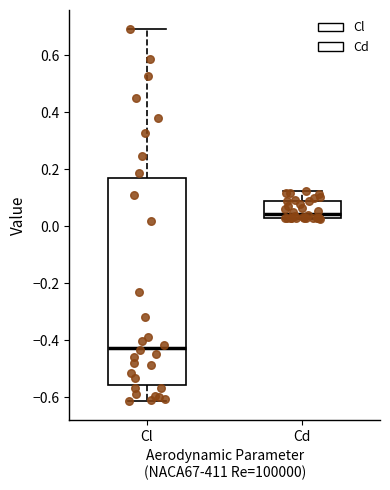

Which box has the lowest median line?

Cl